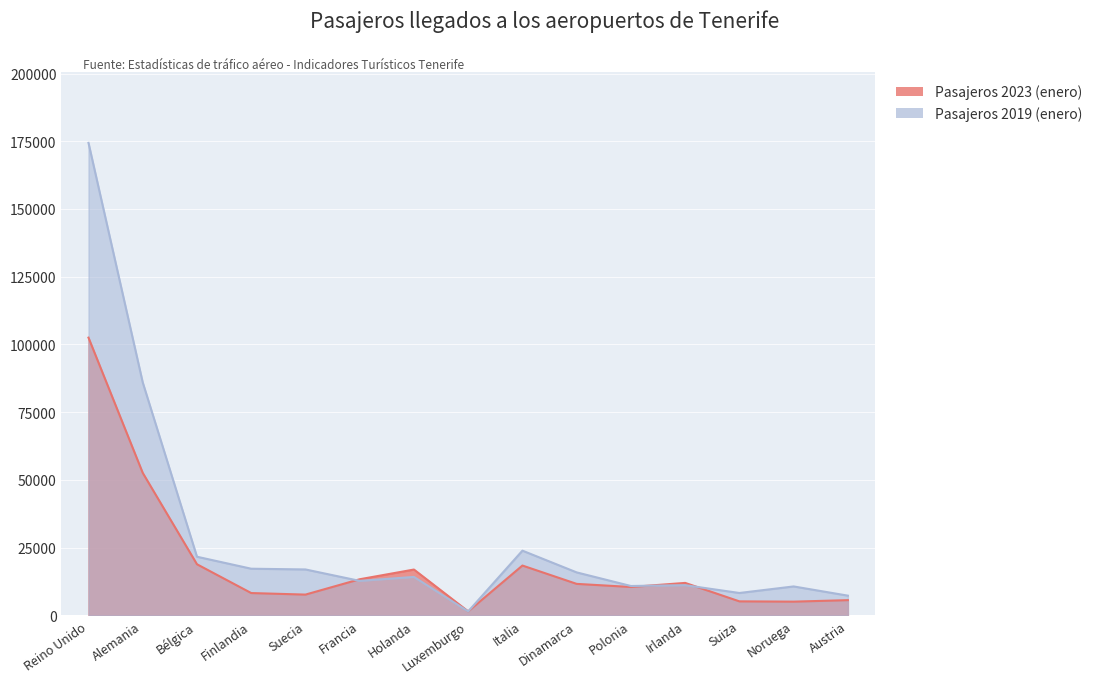

What are all the series names shown in the legend?

Pasajeros 2023 (enero), Pasajeros 2019 (enero)